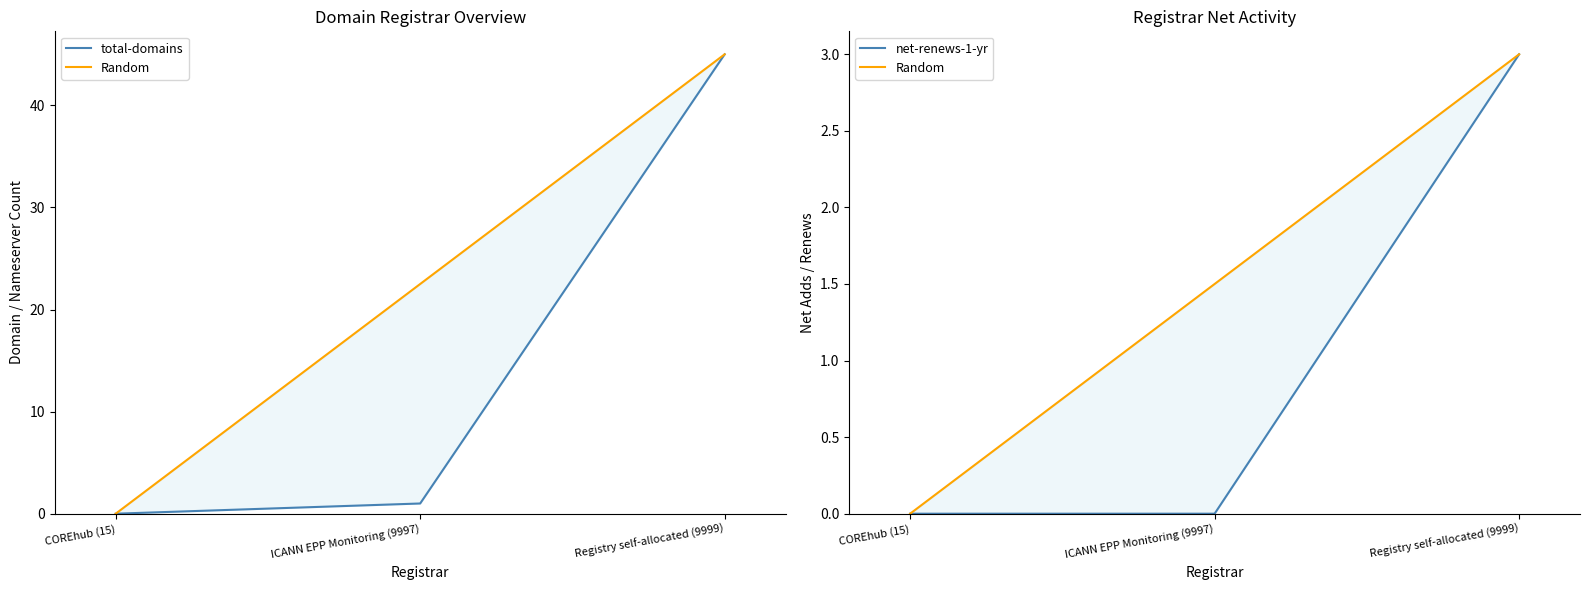

True or false: Random has a value of 0.6 at Registry self-allocated (9999).

False